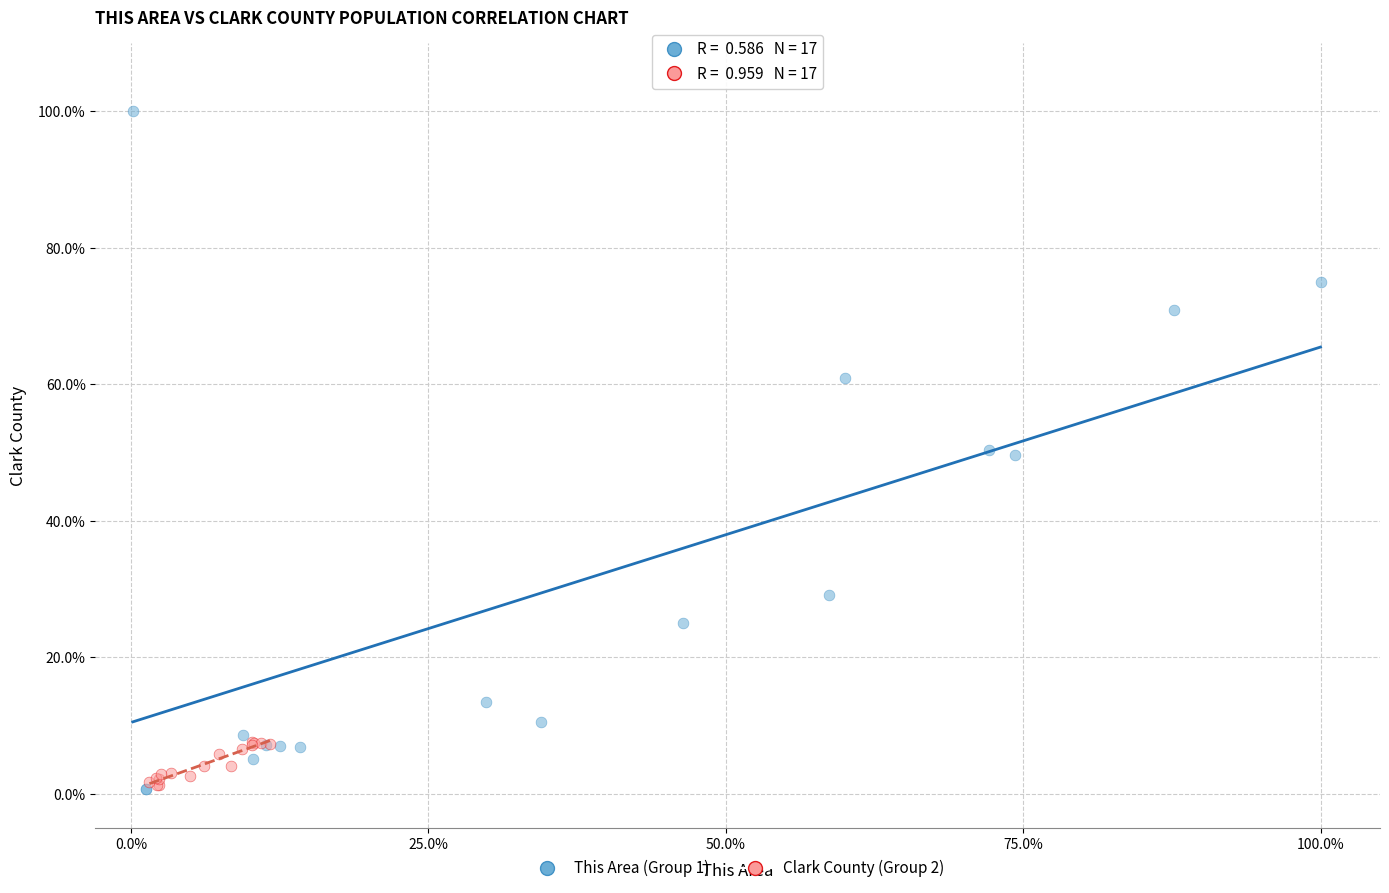

Which series contains the highest Y value?

This Area (Group 1)